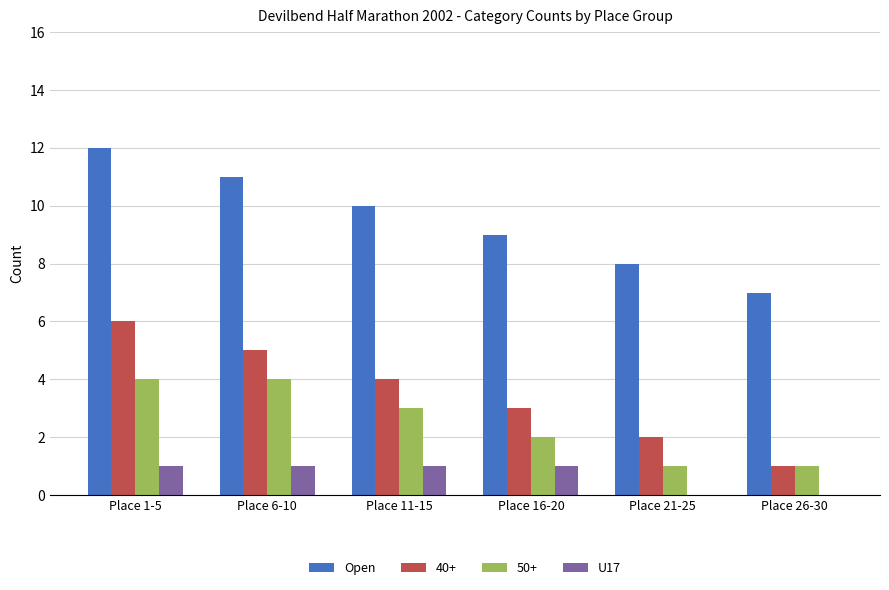

How many data points does each series have?

6